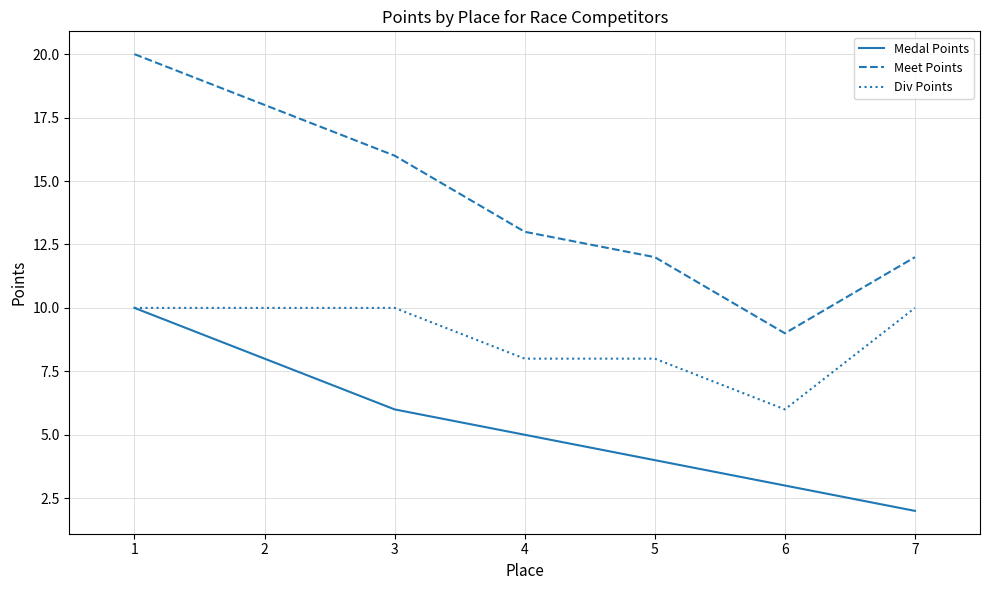

Between 1 and 5, which series saw the biggest shift?

Meet Points